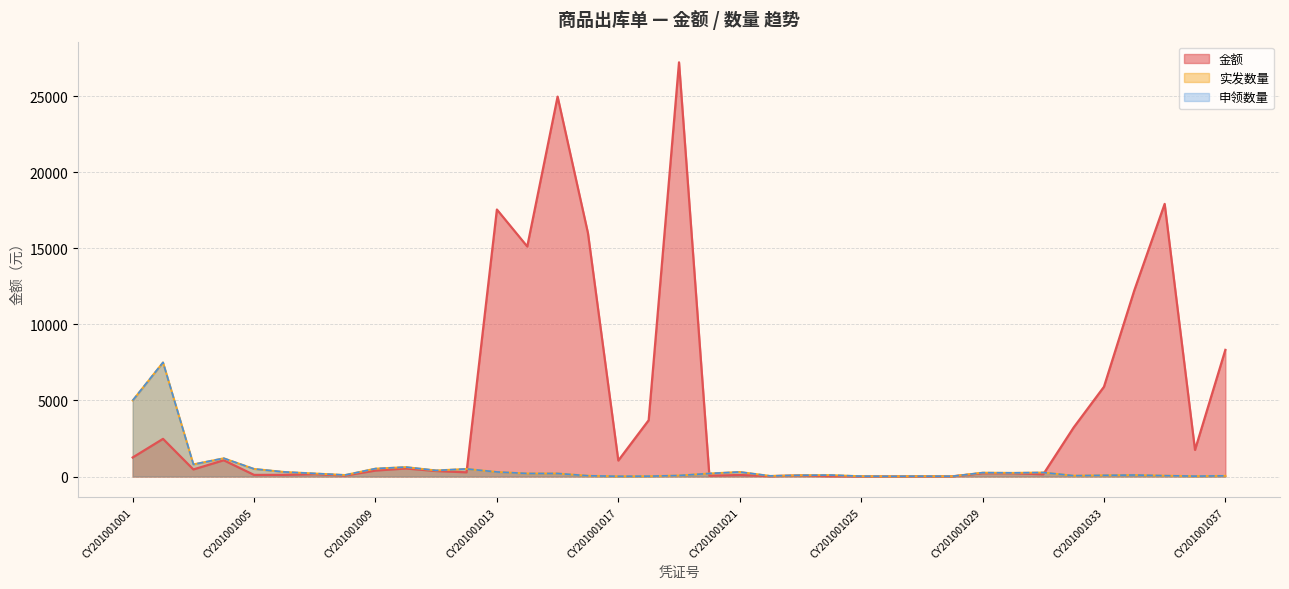

Which series has the largest total across all categories?

金额